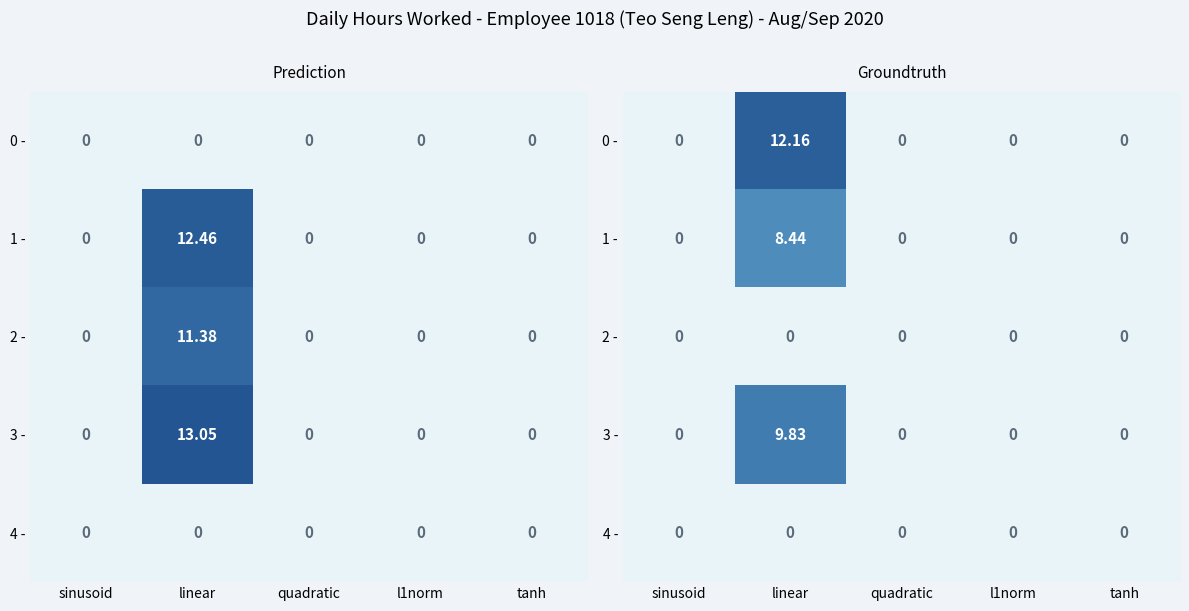

Where is 4 - nearest to the value 0?

sinusoid